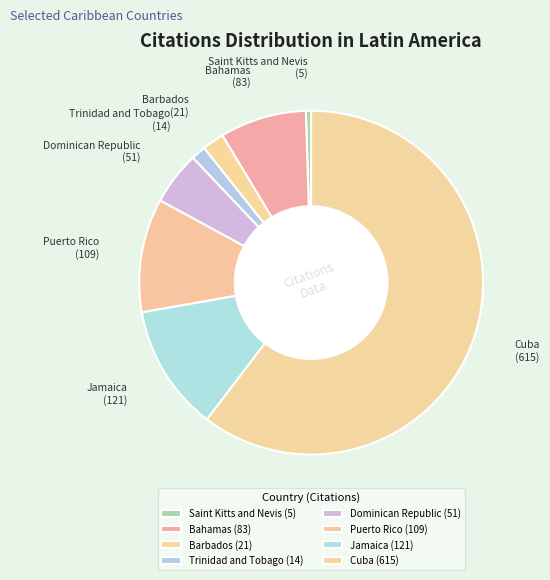

Is it true that Cuba is 68% of the pie?

False